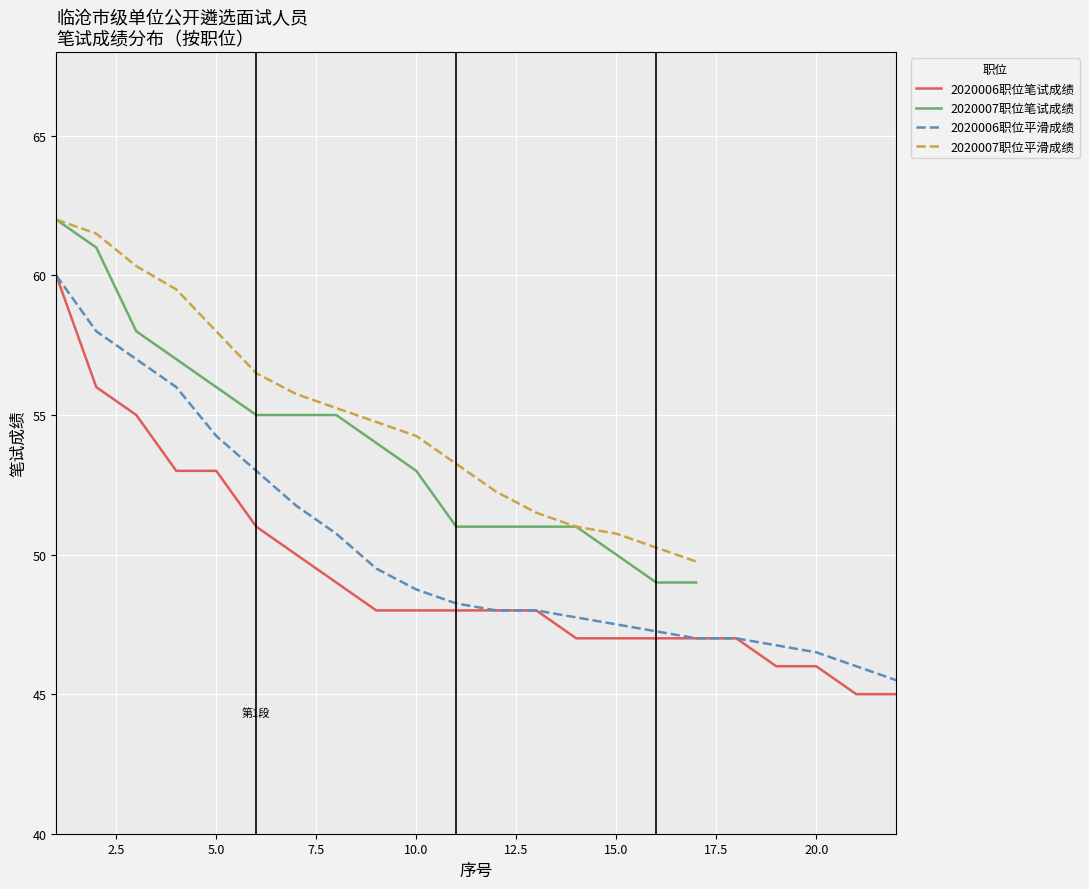

The 2020006职位平滑成绩 series shows 31.5 at 15.0. True or false?

False